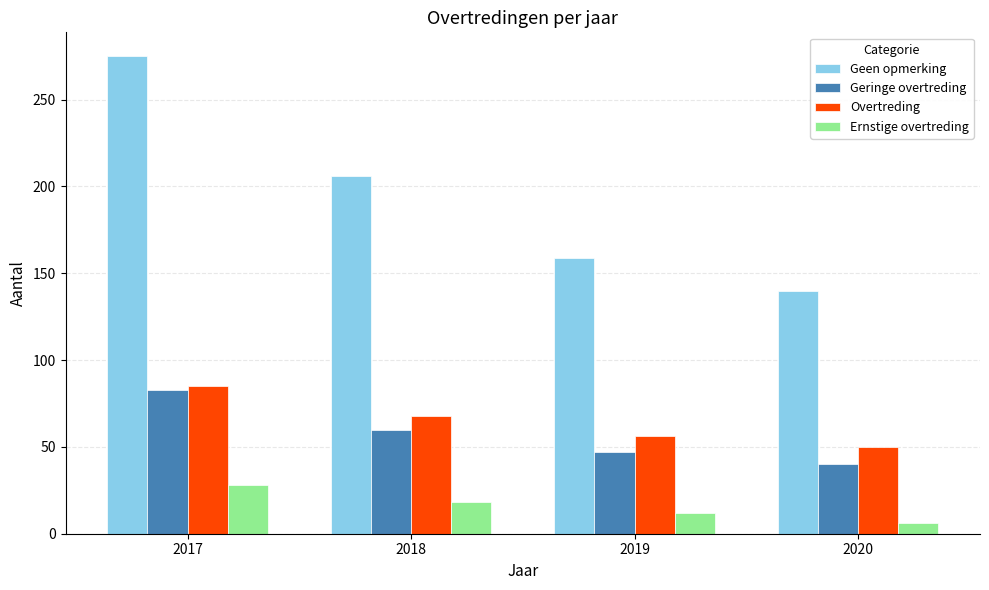

What is the approximate value of Ernstige overtreding at 2019?

12